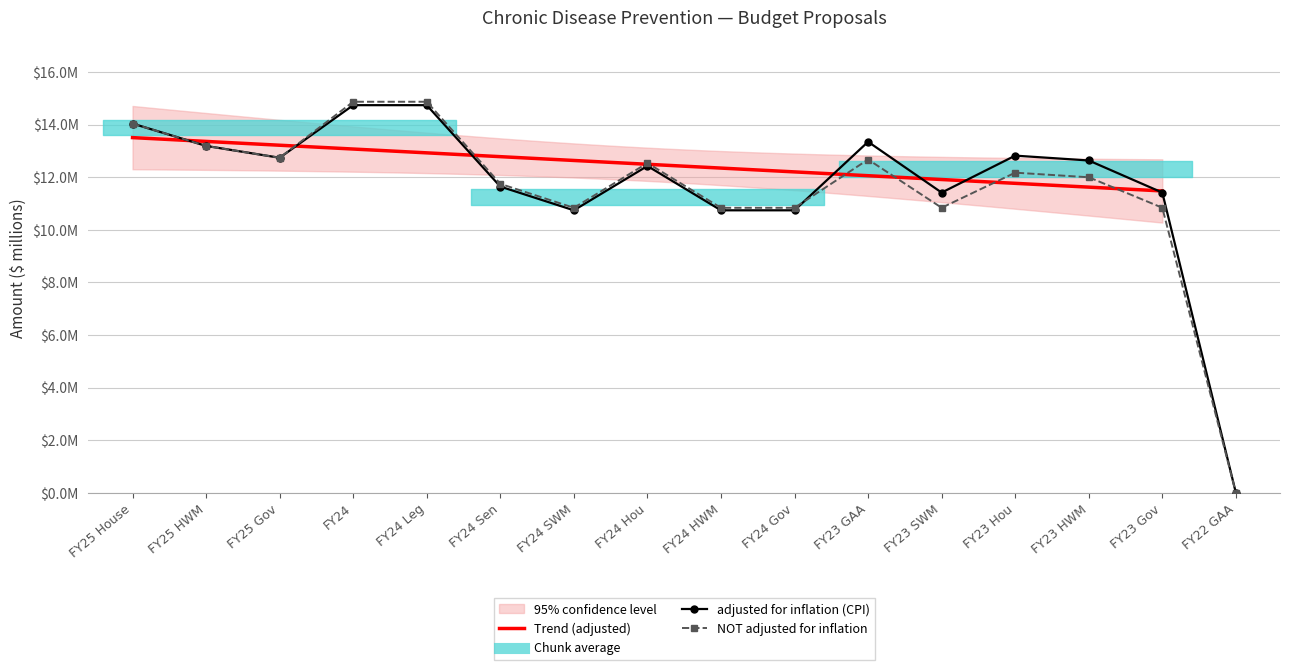

In NOT adjusted for inflation, how many points are higher than both neighbors (excluding endpoints)?

3